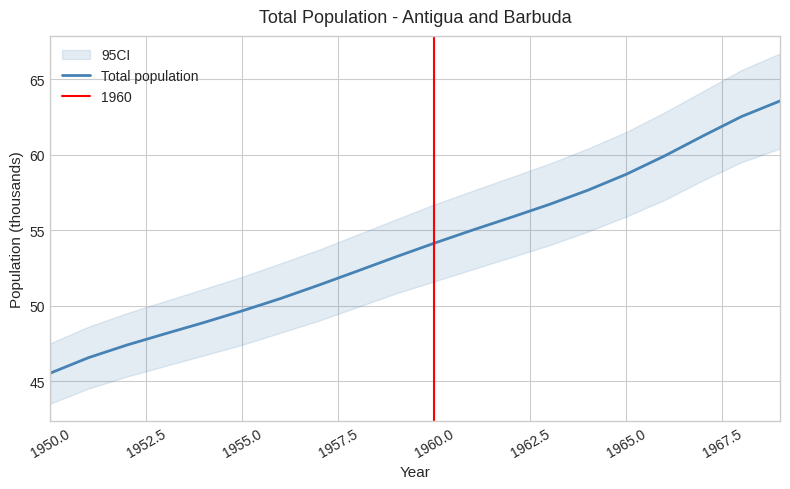

How many values exceed 54?

10